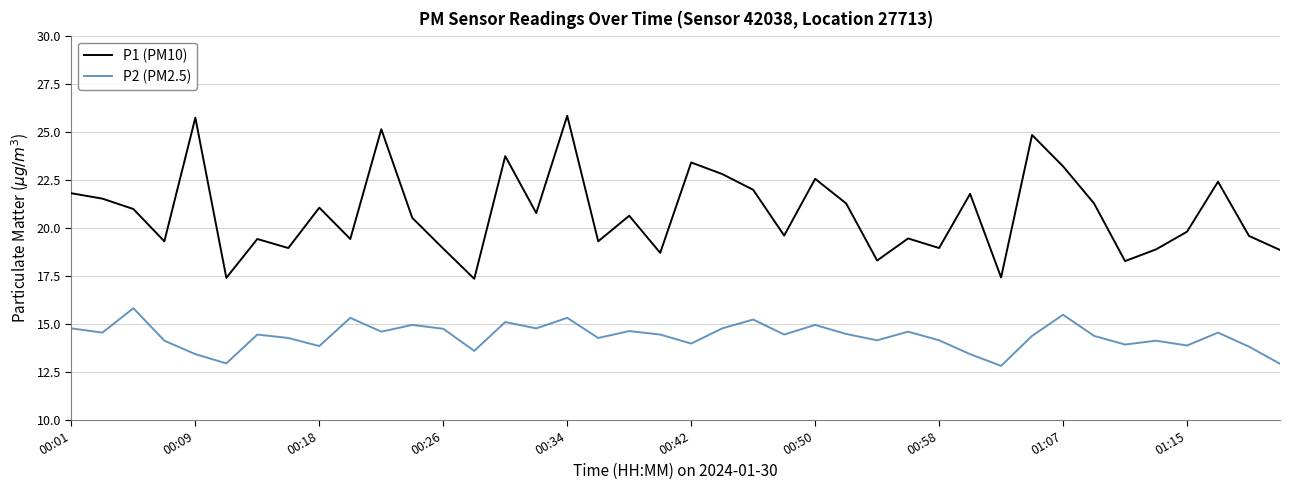

How many categories are shown in the chart?

40